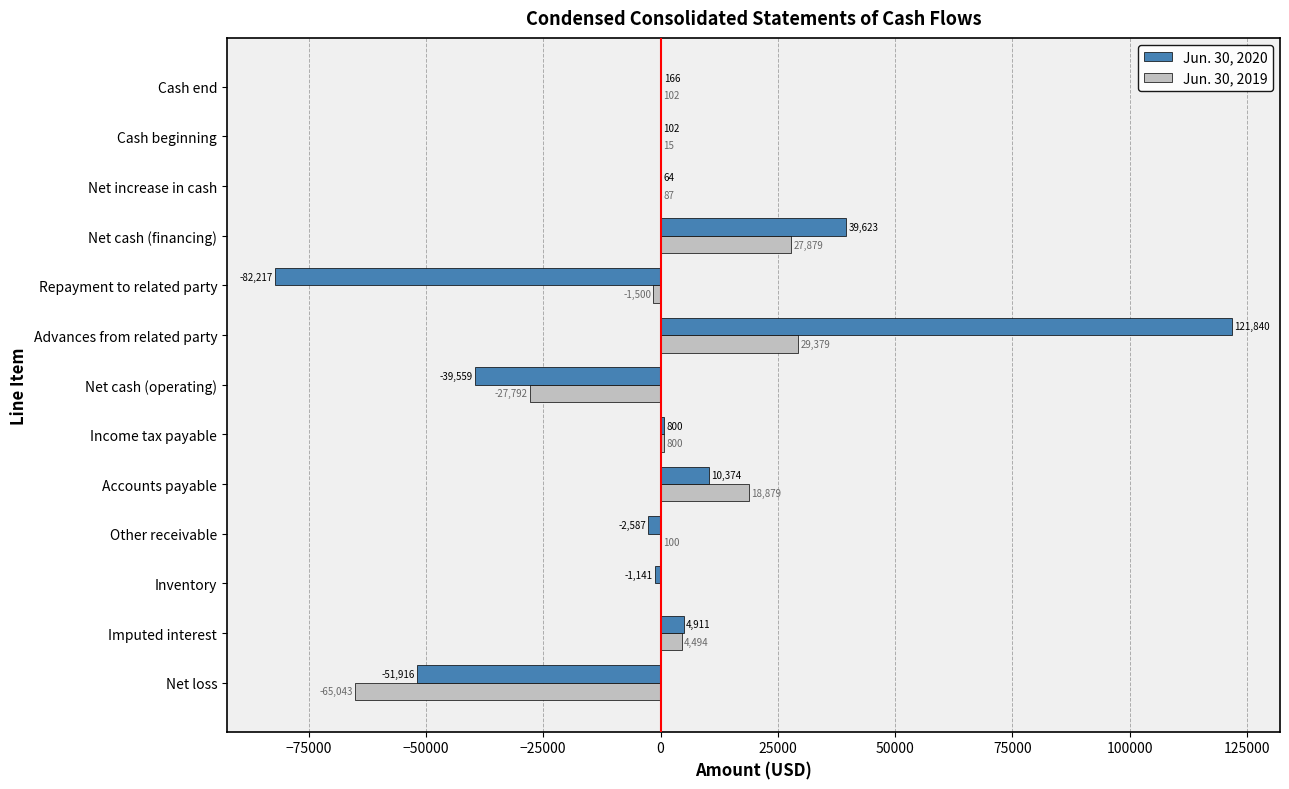

The Jun. 30, 2020 series shows 4911 at Imputed interest. True or false?

True